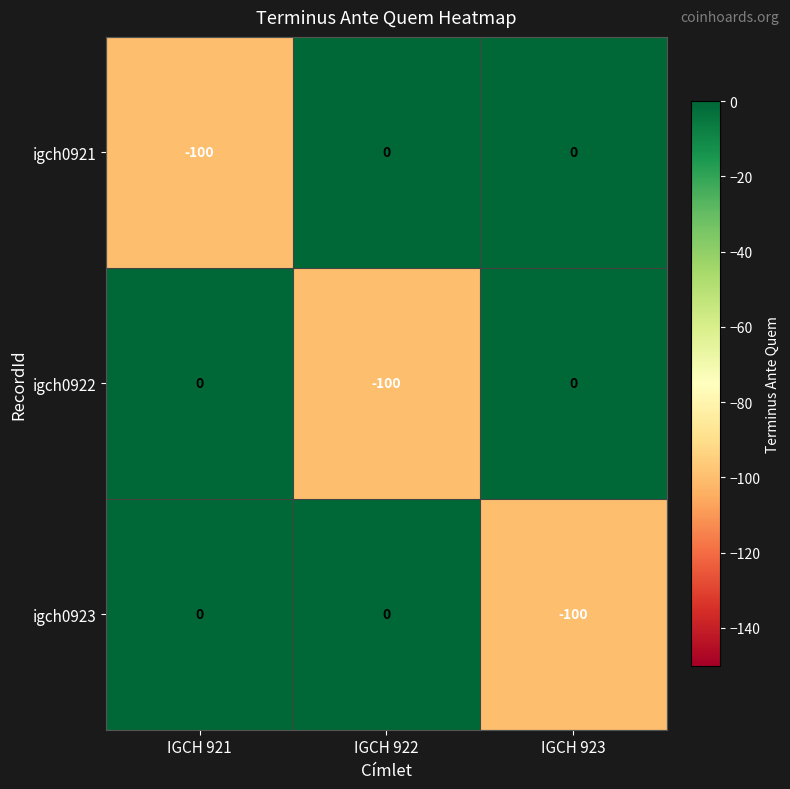

Is it true that igch0923 equals -100 at IGCH 923?

True